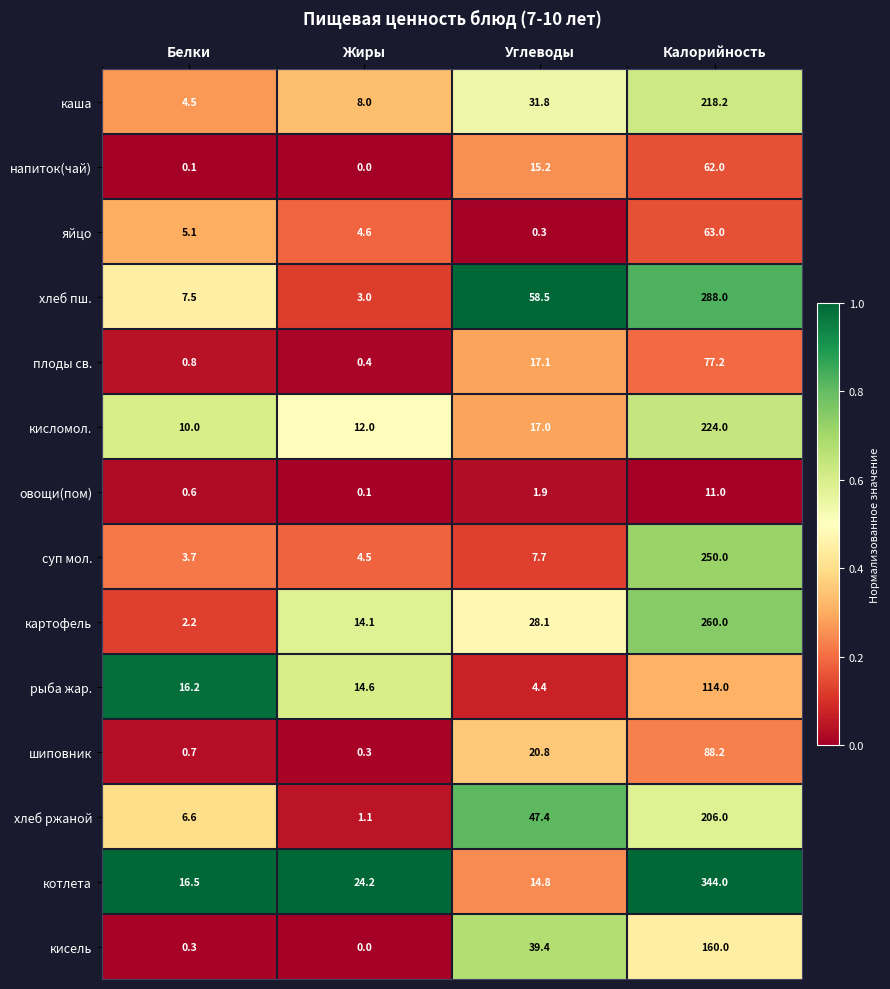

What is the difference between the highest and lowest values at Белки?

16.4